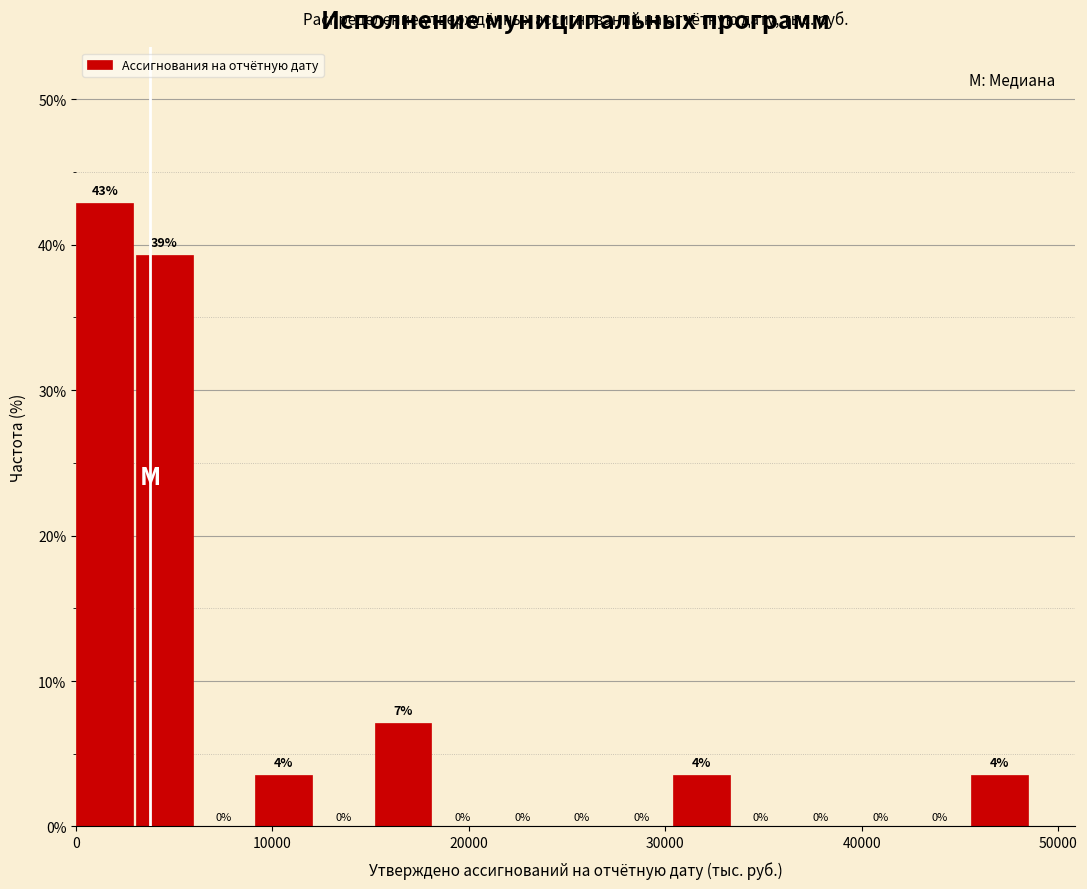

Around what value on the x-axis is the tallest bar? Give the approximate position of its centre, as read against the axis.

1000